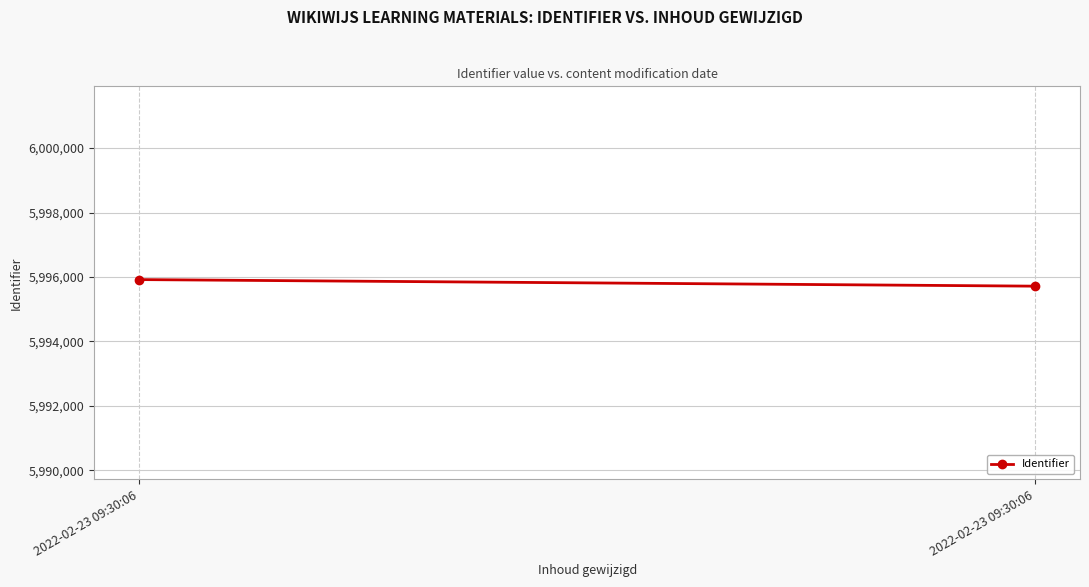

Rank the categories by value from lowest to highest.

2022-02-23 09:30:06, 2022-02-23 09:30:06